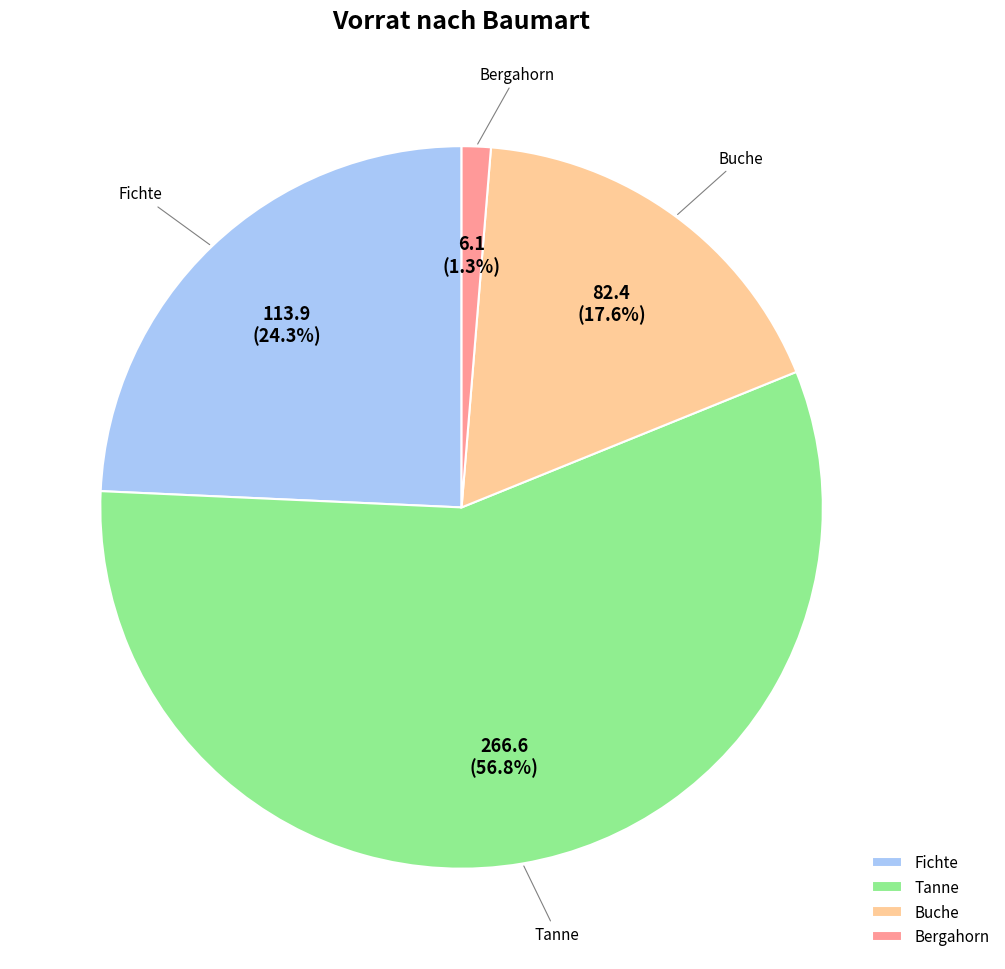

Combined, do Bergahorn and Fichte account for over 50%?

No